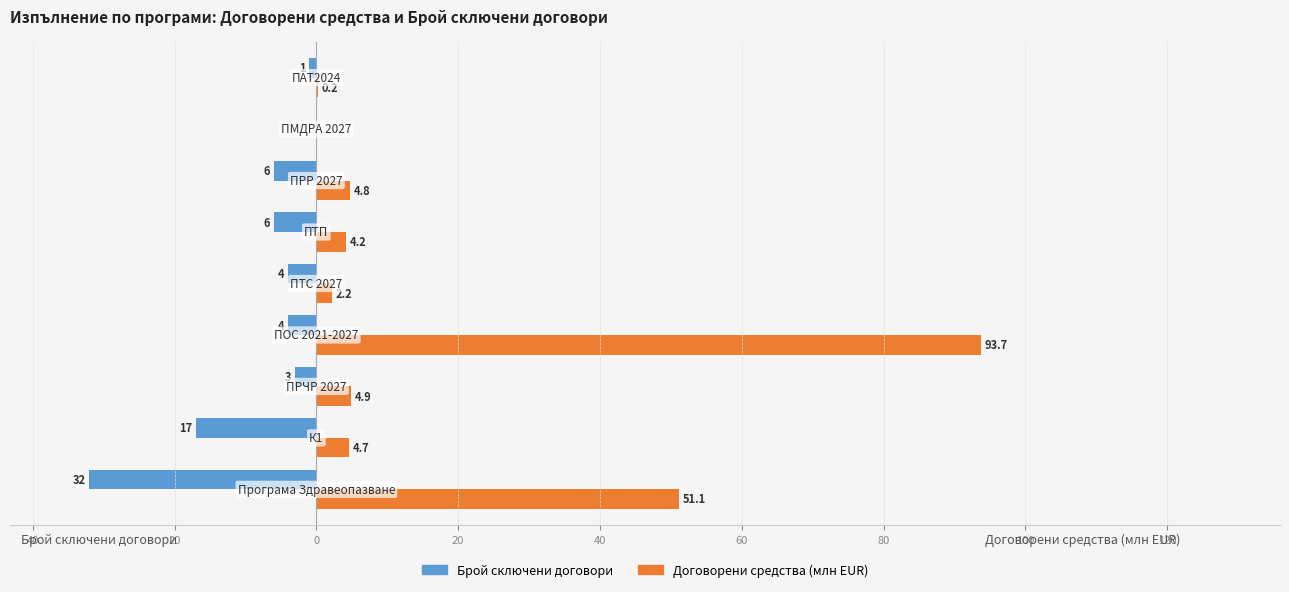

Which series has the widest spread of values?

Договорени средства (млн EUR)